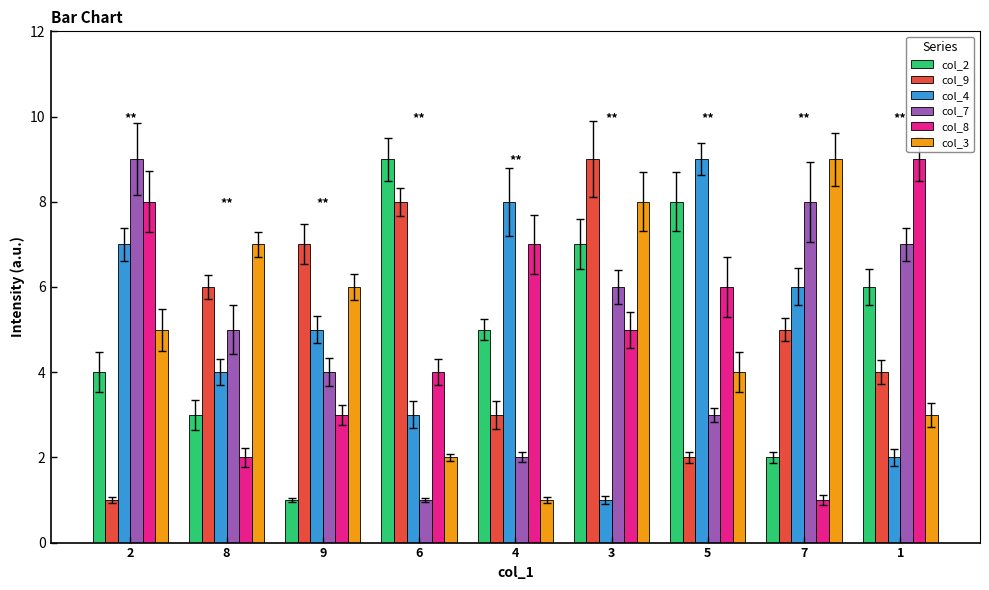

True or false: col_3 has a value of 16 at 7.

False